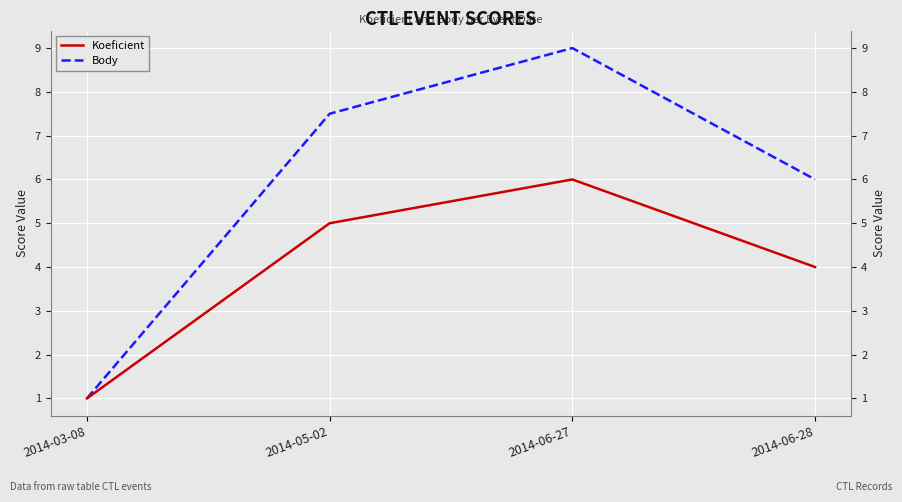

Which label corresponds to the largest value in the chart?

2014-06-27